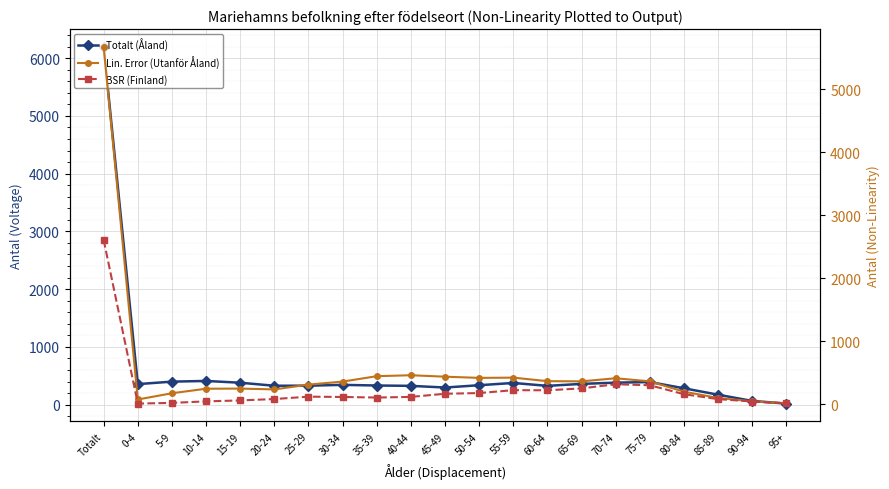

Which series has the largest range (max minus min)?

Totalt (Åland)